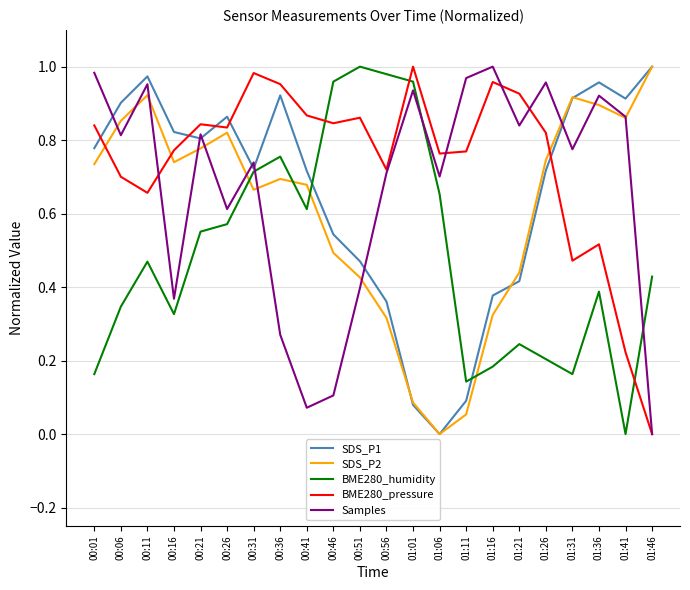

What are all the series names shown in the legend?

SDS_P1, SDS_P2, BME280_humidity, BME280_pressure, Samples